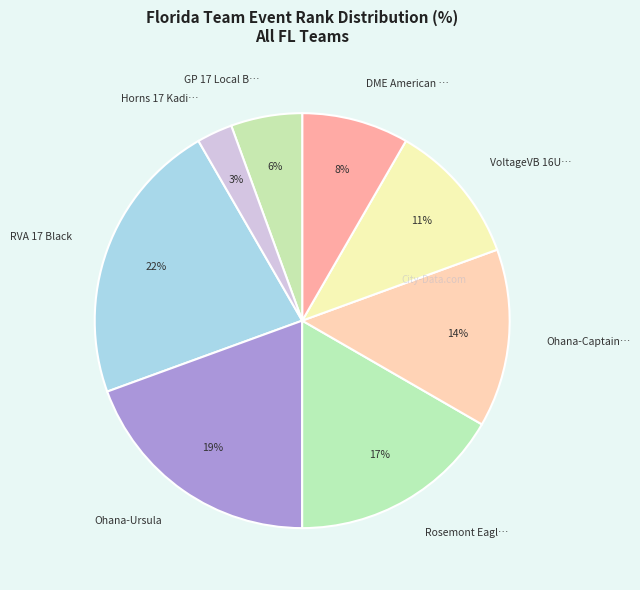

To the nearest percent, what is the difference between the largest and smallest slice percentages?

19%